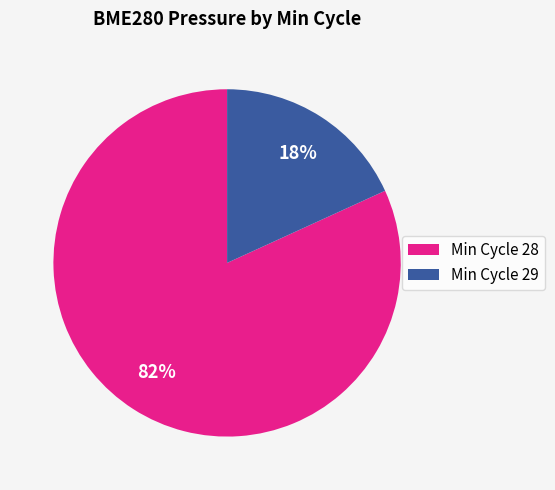

Does any single category account for the majority?

Yes